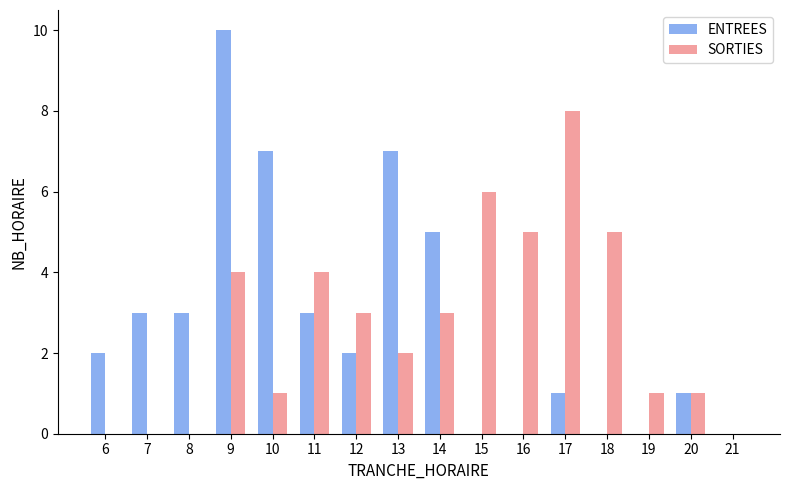

Which series has the largest range (max minus min)?

ENTREES